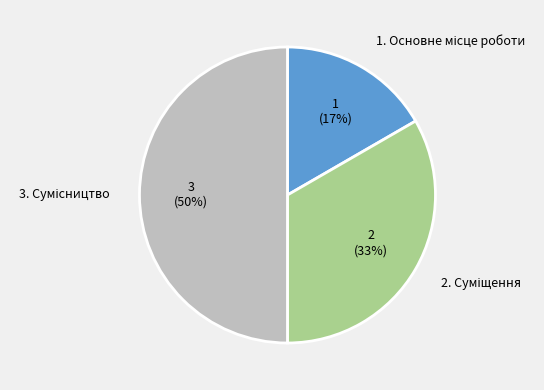

To the nearest percent, what is the average slice percentage?

33%